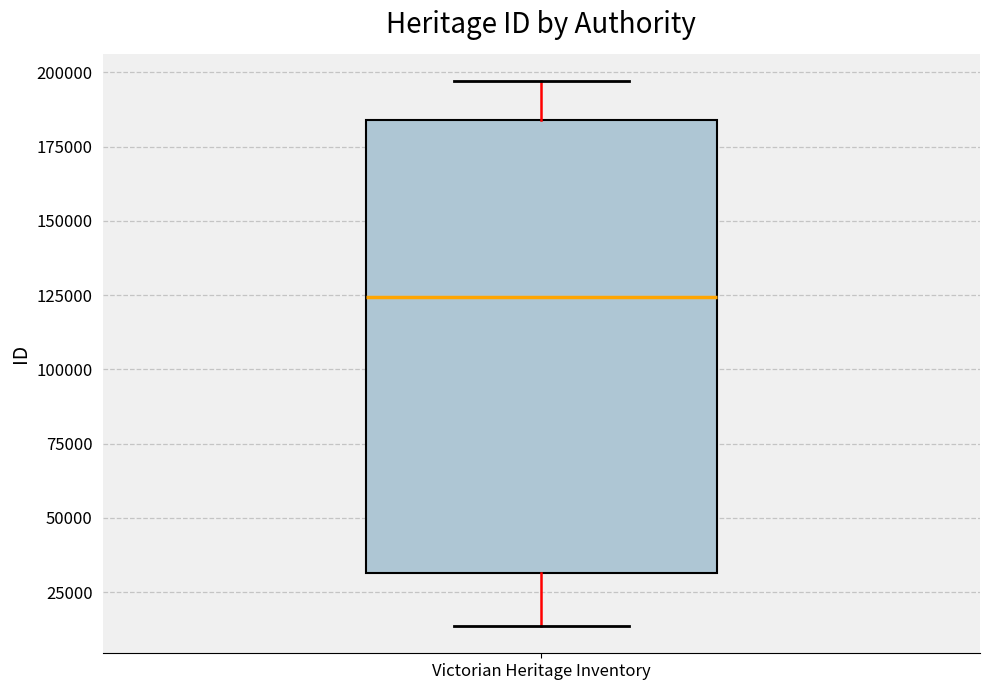

Read this box plot against the y-axis: the position of the median line, the range covered by the box, and the ends of both whiskers. The values are not printed on the chart, so give them approximately, as read against the axis.

median 125000, box 30000 to 185000, whiskers 15000 to 195000